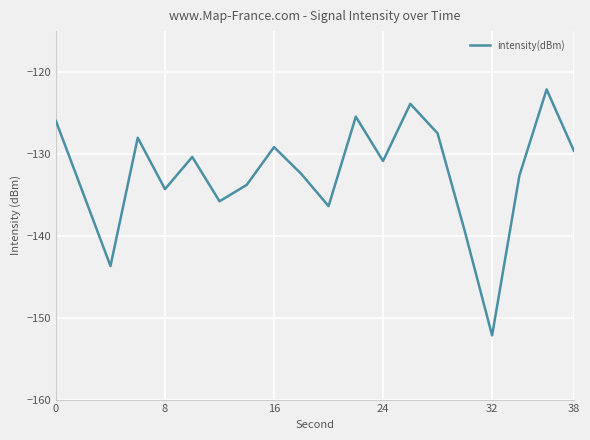

Reading left to right, list all the values displayed in this chart.

-126.0	-134.8	-143.7	-128.0	-134.3	-130.4	-135.8	-133.8	-129.2	-132.4	-136.4	-125.5	-130.9	-123.9	-127.5	-139.5	-152.2	-132.7	-122.1	-129.6